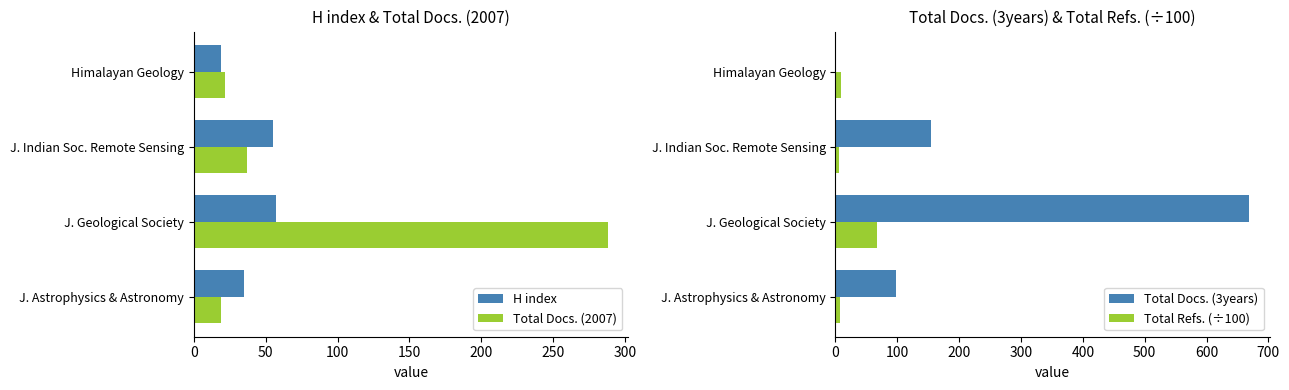

How many data points in H index are above 55?

1